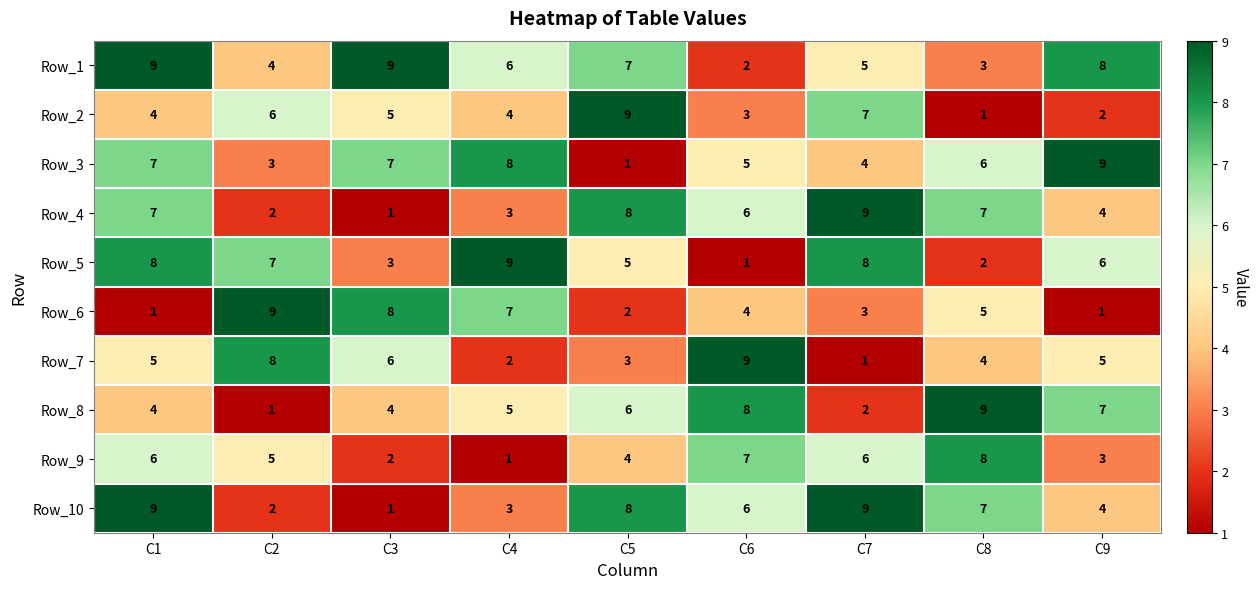

What is the sum of the Row_8 values at C9 and C3?

11